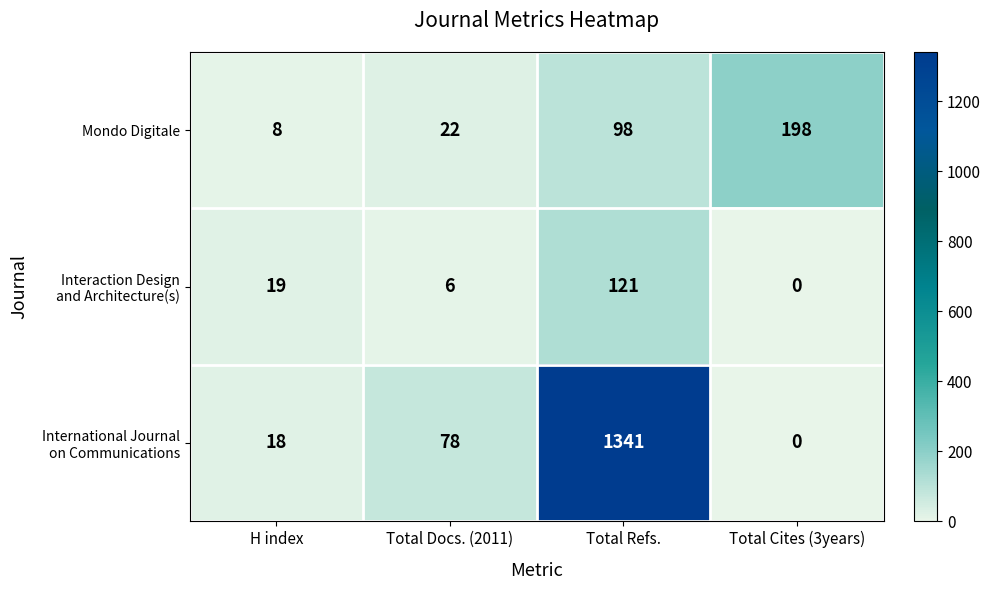

Which series changed the most between H index and Total Cites (3years)?

Mondo Digitale